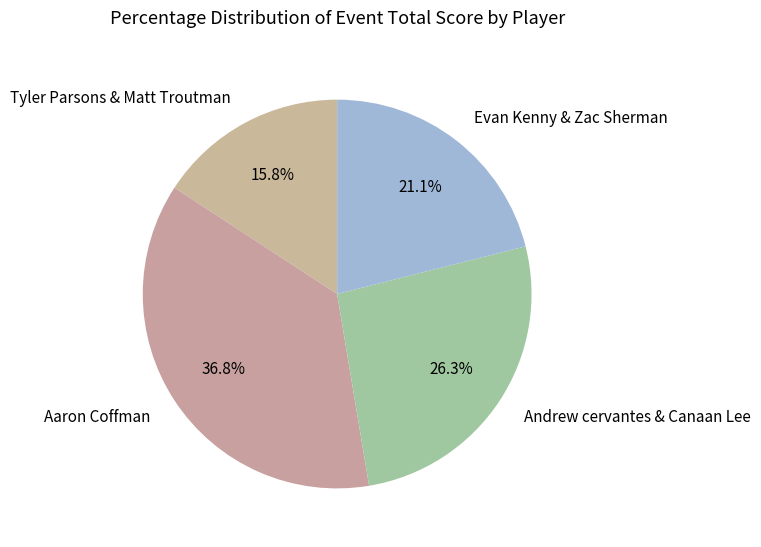

Is there a majority slice in this chart?

No